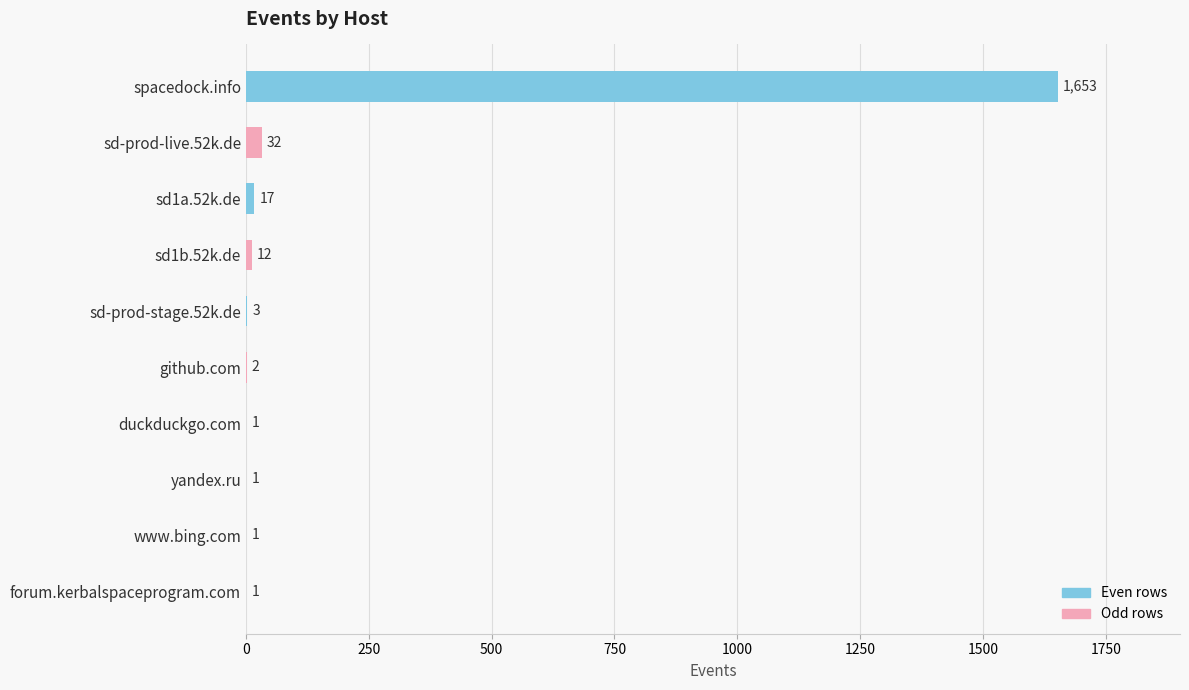

Reading top to bottom, what are all the values shown in this chart?

spacedock.info=1653	sd-prod-live.52k.de=32	sd1a.52k.de=17	sd1b.52k.de=12	sd-prod-stage.52k.de=3	github.com=2	duckduckgo.com=1	yandex.ru=1	www.bing.com=1	forum.kerbalspaceprogram.com=1